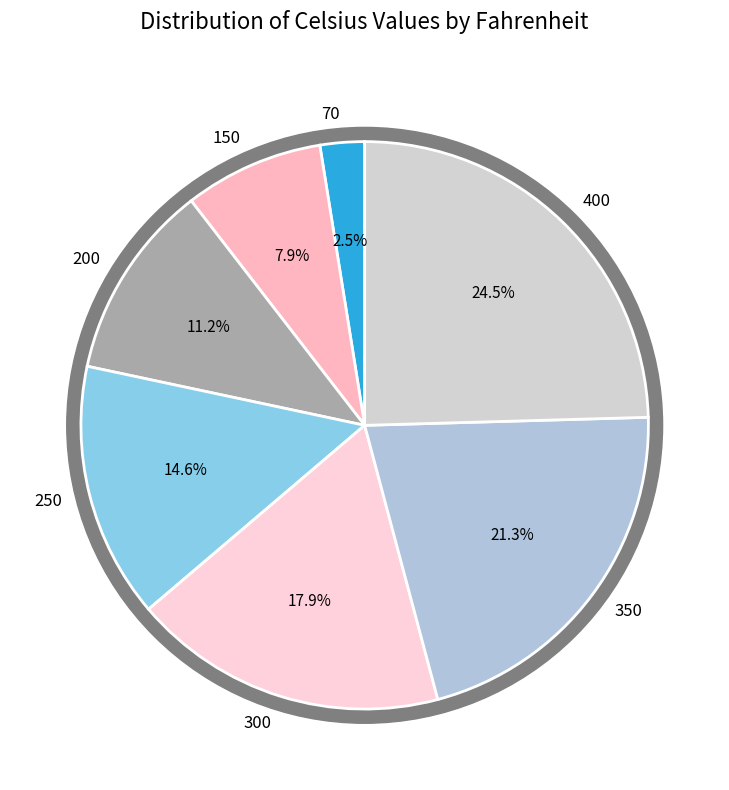

How many slices are in this pie chart?

7